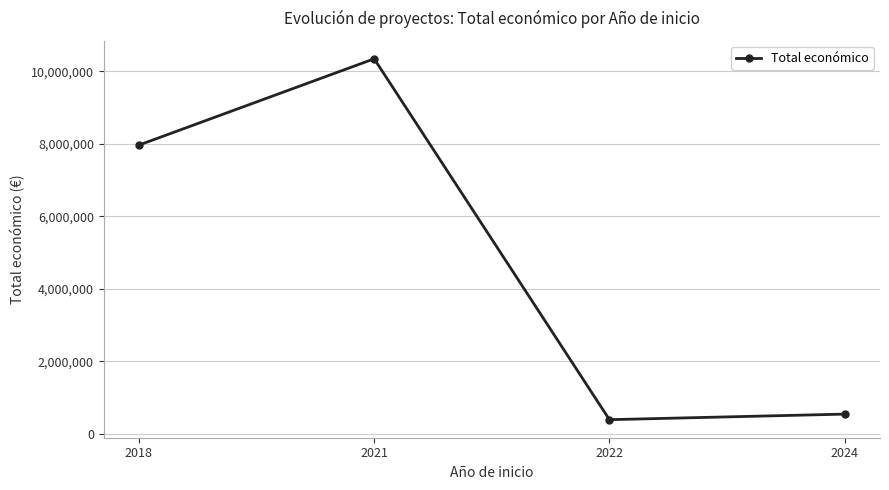

What is the change in value from 2018 to 2021?

+2379829